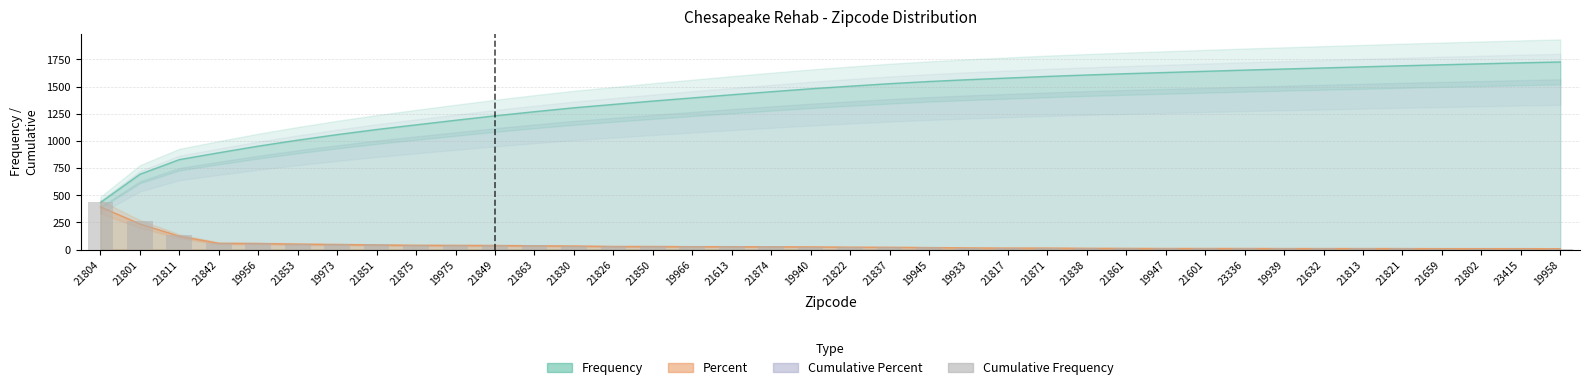

How many data points does each series have?

38